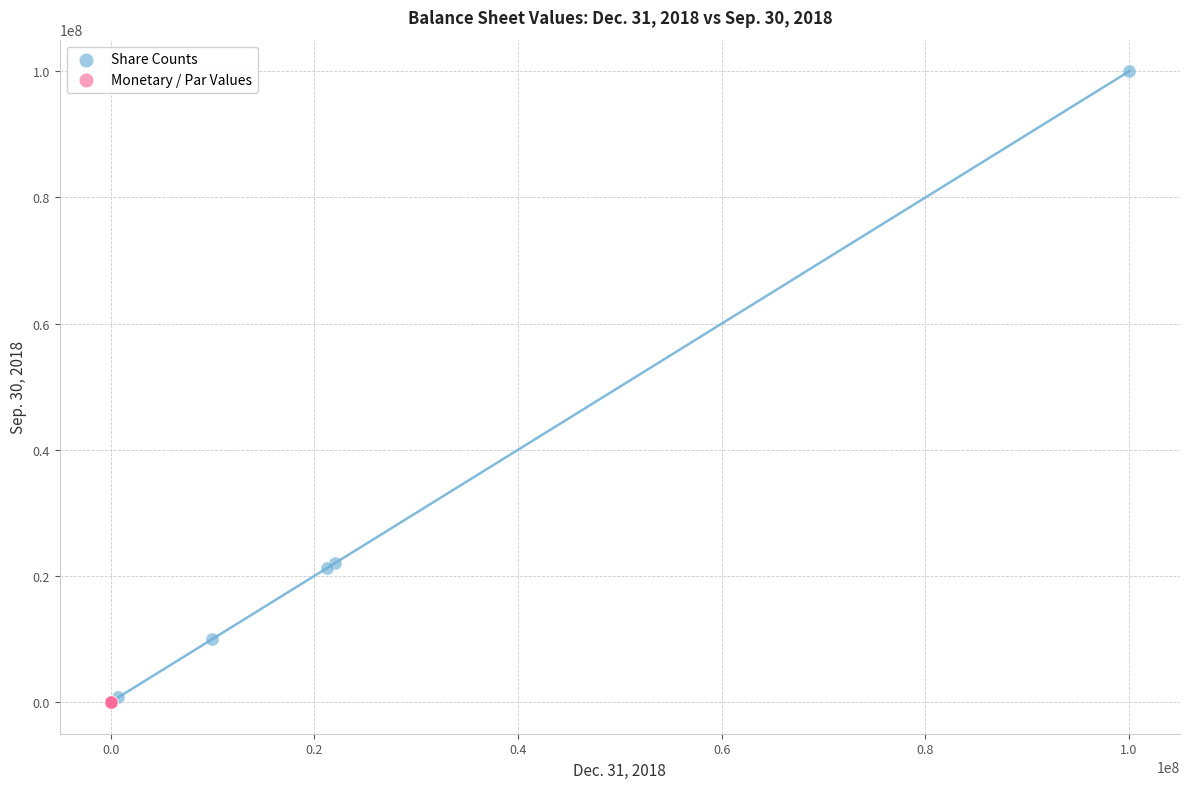

Which series has the largest Y range (max minus min)?

Share Counts